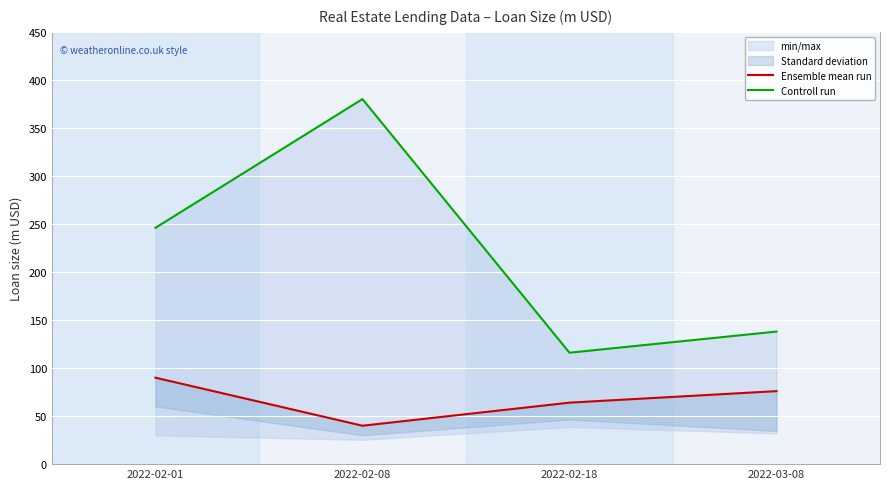

True or false: Ensemble mean run and Controll run cross at least once.

False